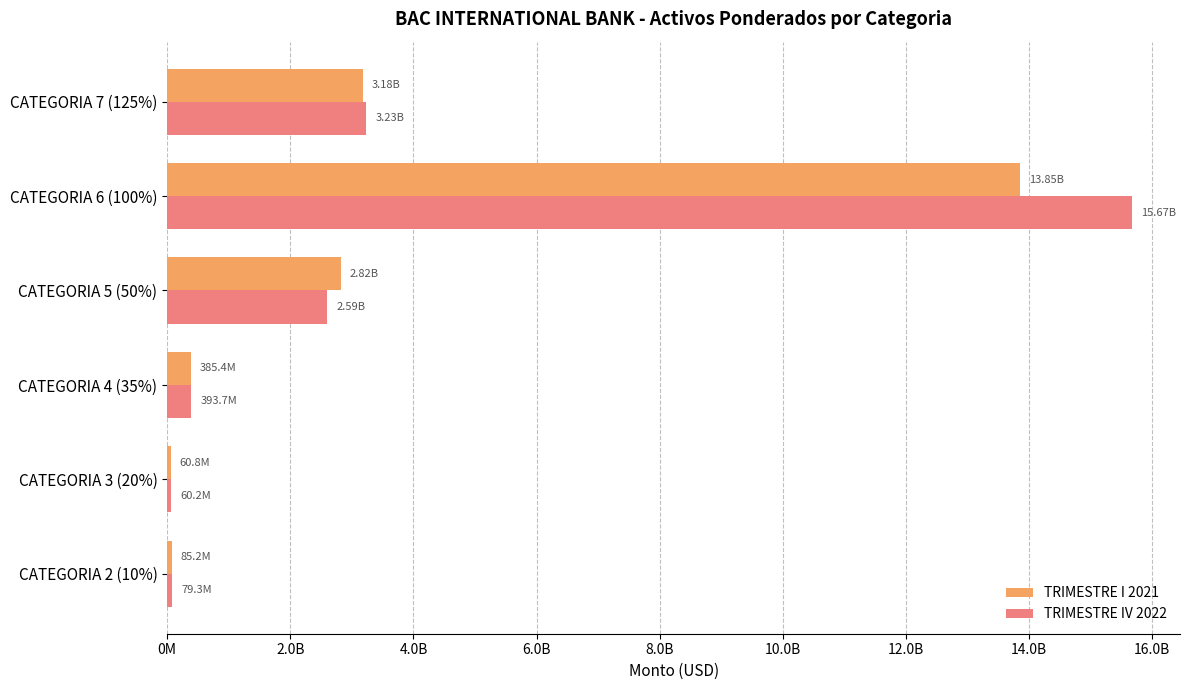

How many distinct data groups are displayed?

2